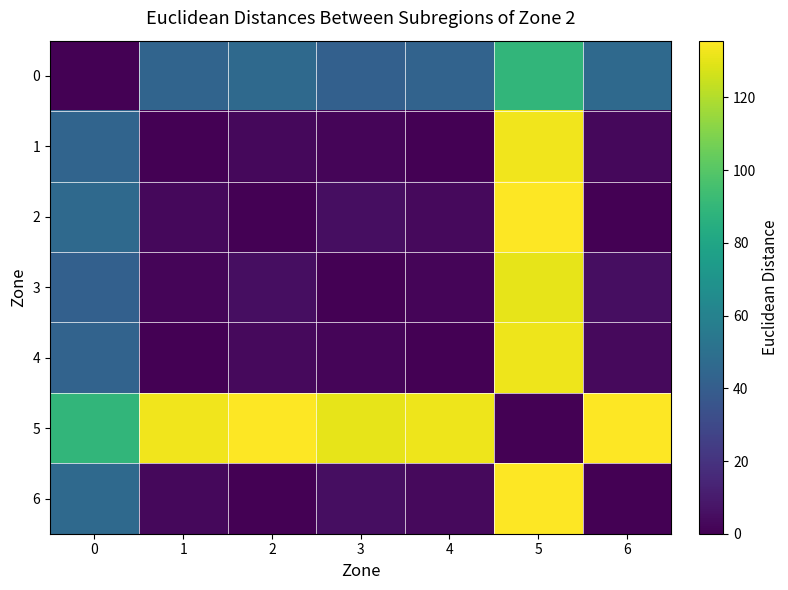

List the series in order of their peak value, lowest first.

0, 3, 4, 1, 2, 5, 6